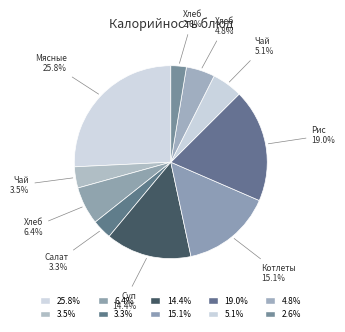

How many slices are in this pie chart?

10